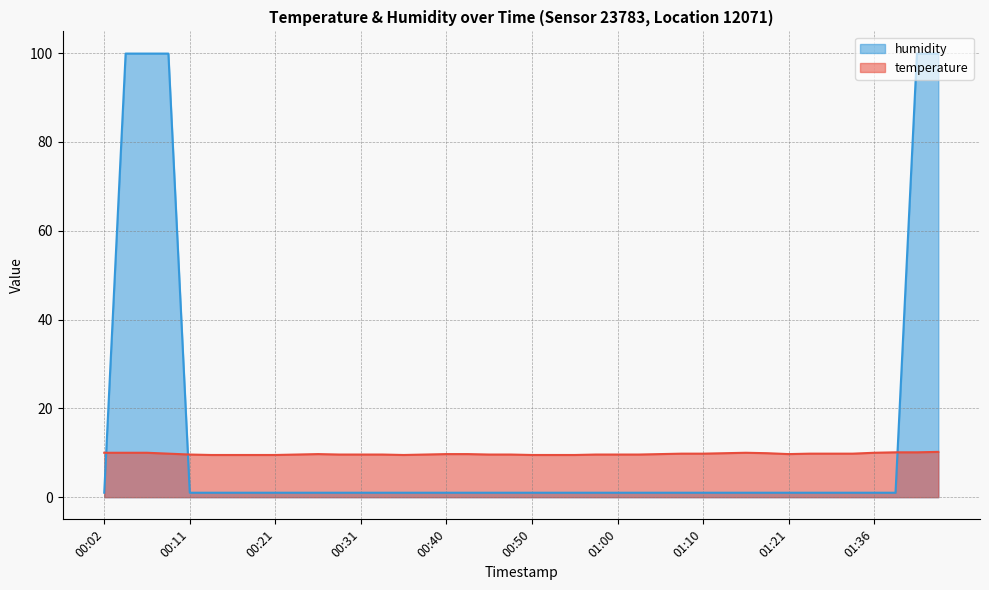

At 00:19, list the series in order from largest to smallest.

temperature, humidity